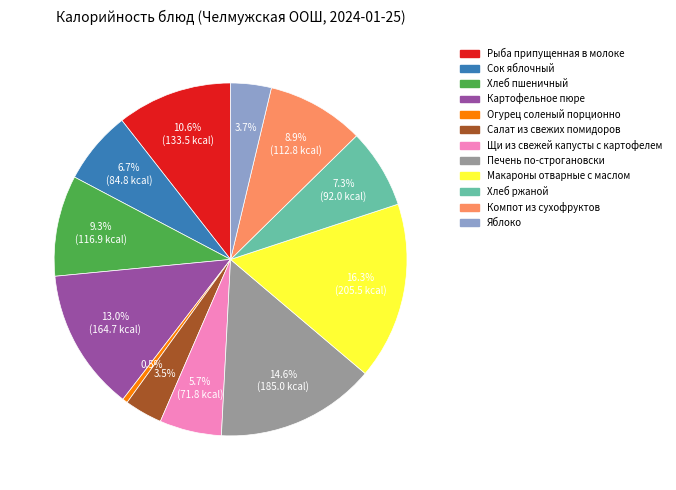

How much of the chart is everything except Компот из сухофруктов?

91.1%